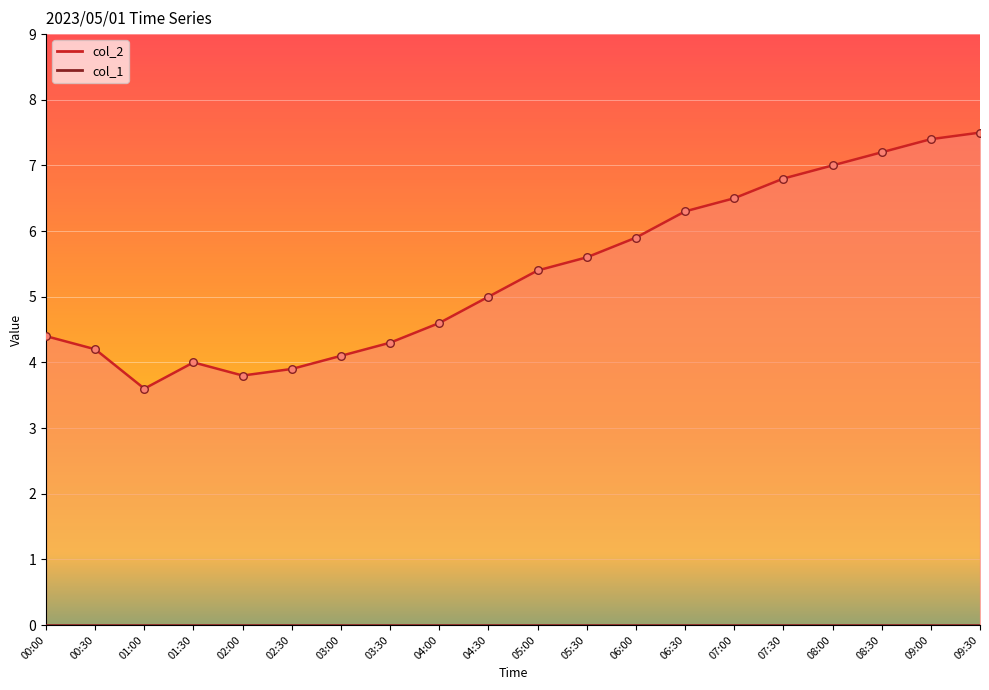

Which series has the largest total across all categories?

col_2 line